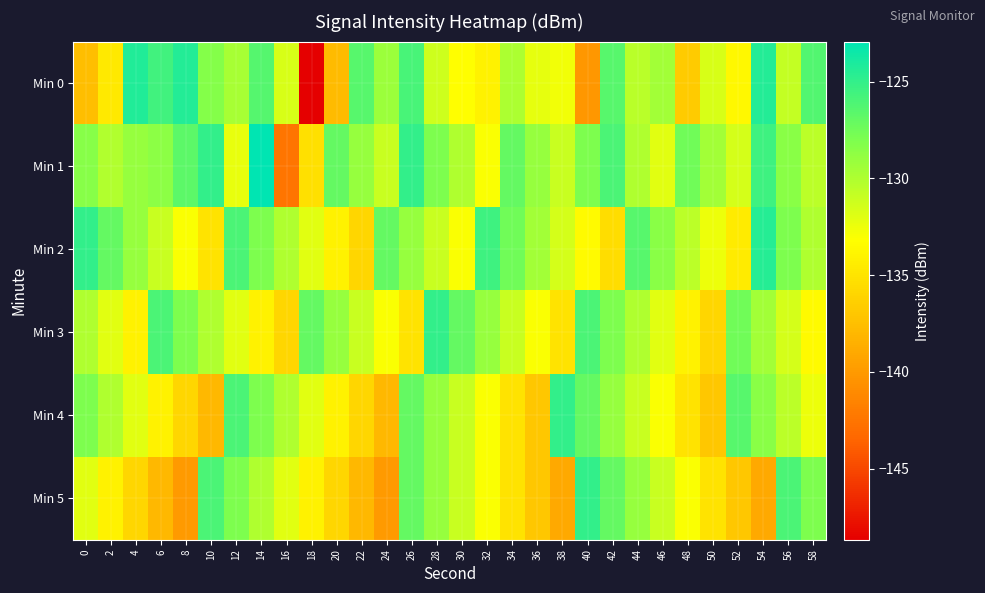

Which category has the lowest value across all series?

18